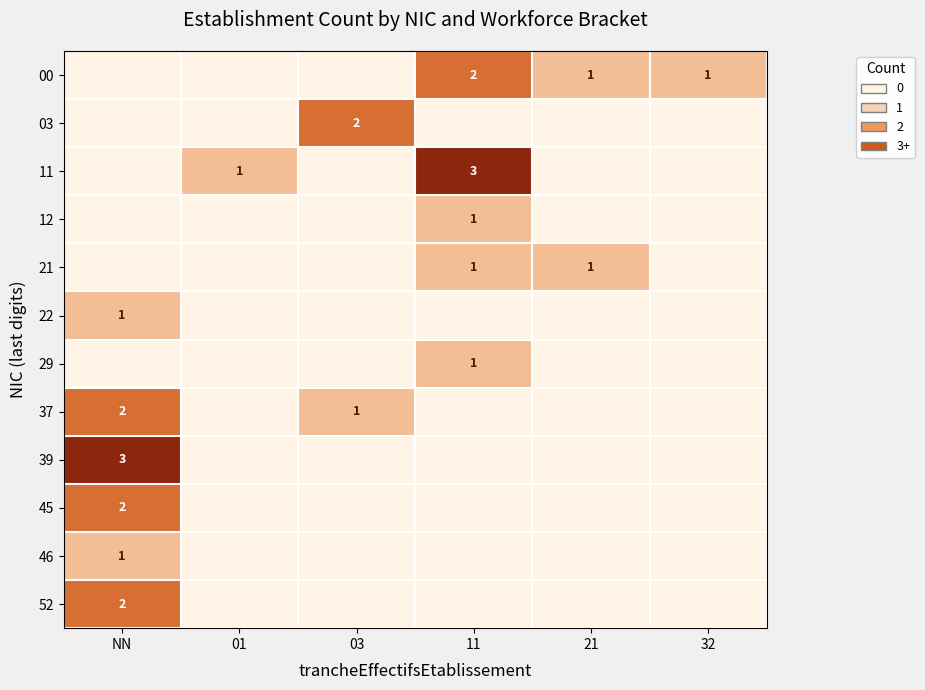

True or false: 22 has a value of 1 at NN.

True